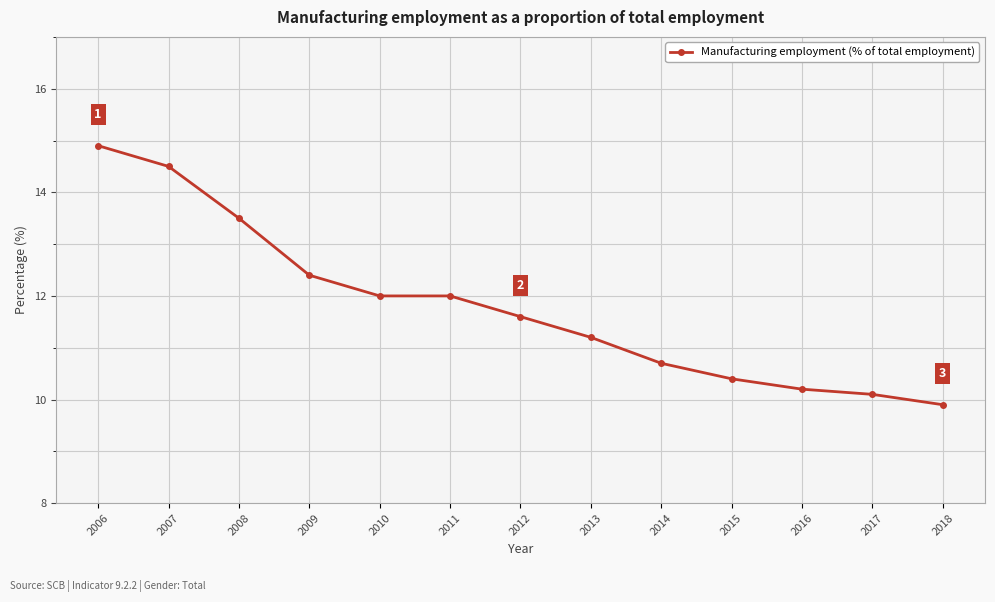

What is the value of the 12th point from the left?

10.1